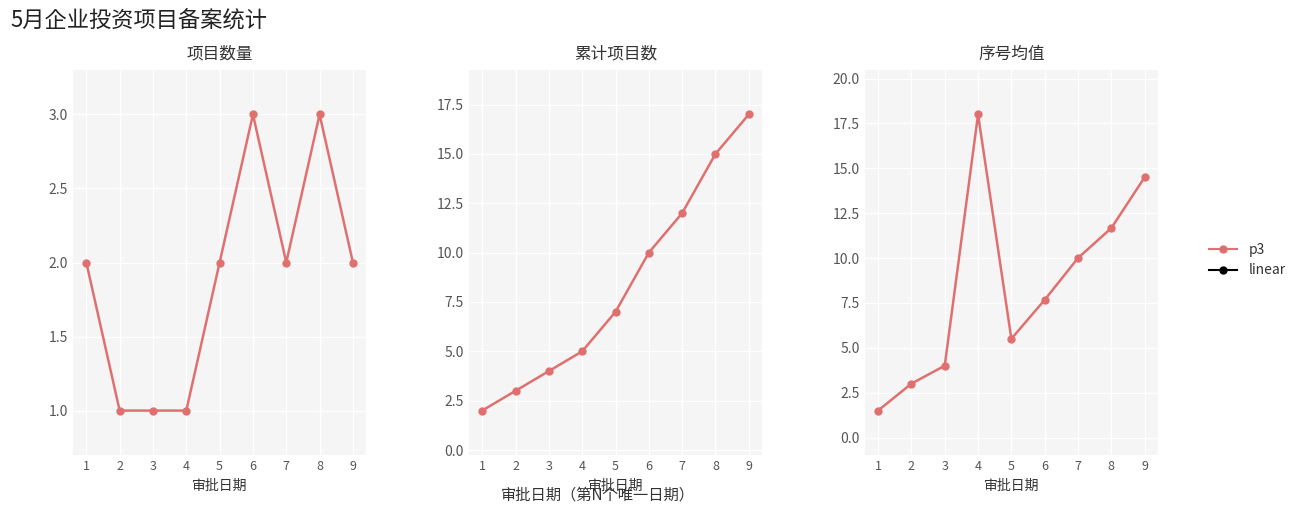

How many points are higher than both their immediate neighbors (excluding endpoints)?

1